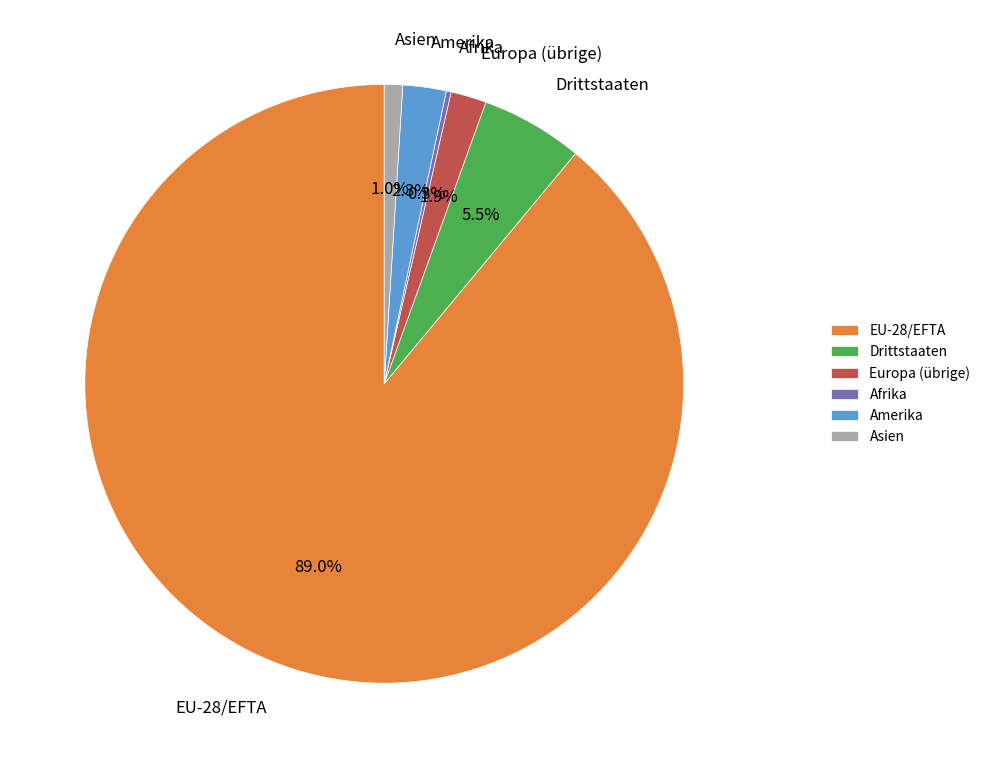

What percentage is NOT represented by Asien?

99.0%